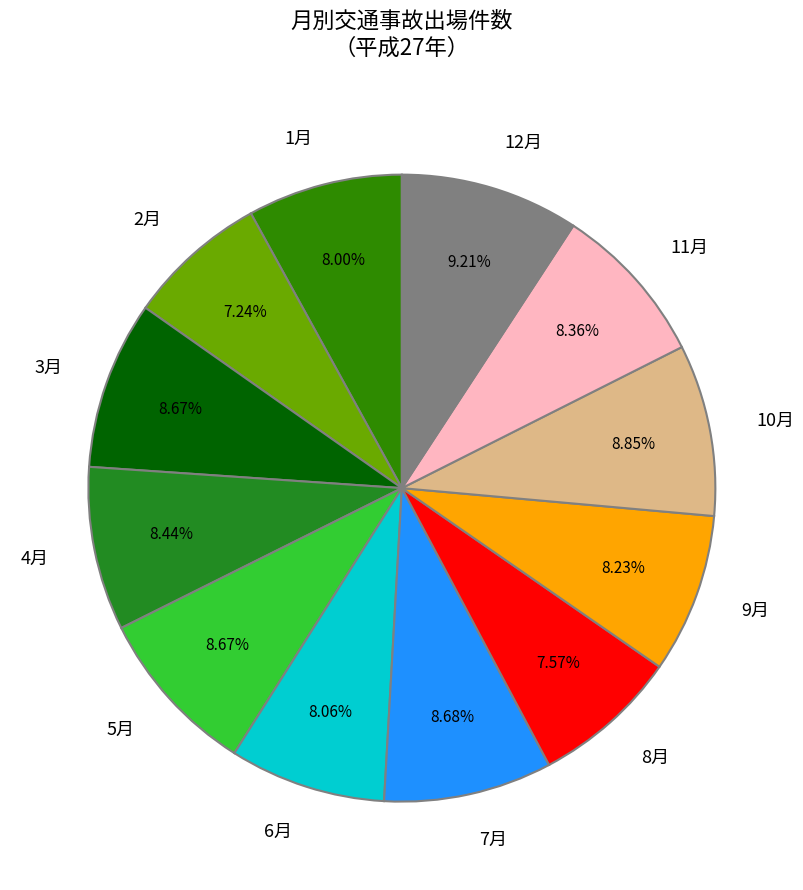

Approximately how many times larger is the value at 10月 compared to 4月?

1.0